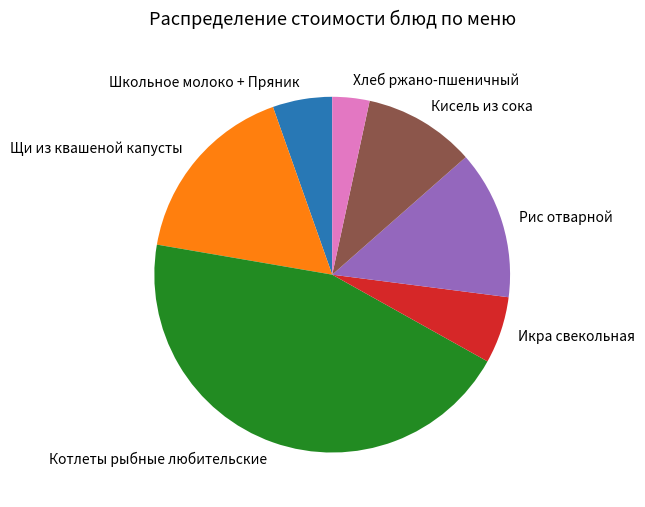

The Школьное молоко + Пряник slice represents 5% of the pie. True or false?

True